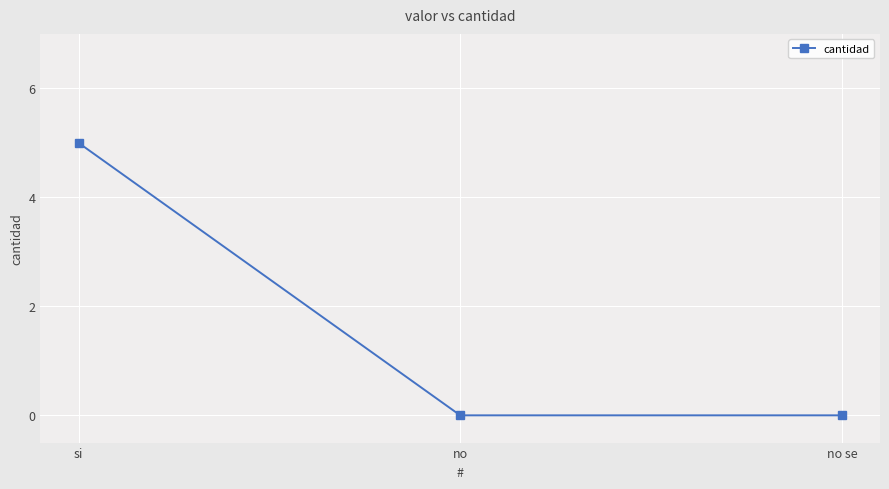

What is the label of the 2nd point from the left?

no